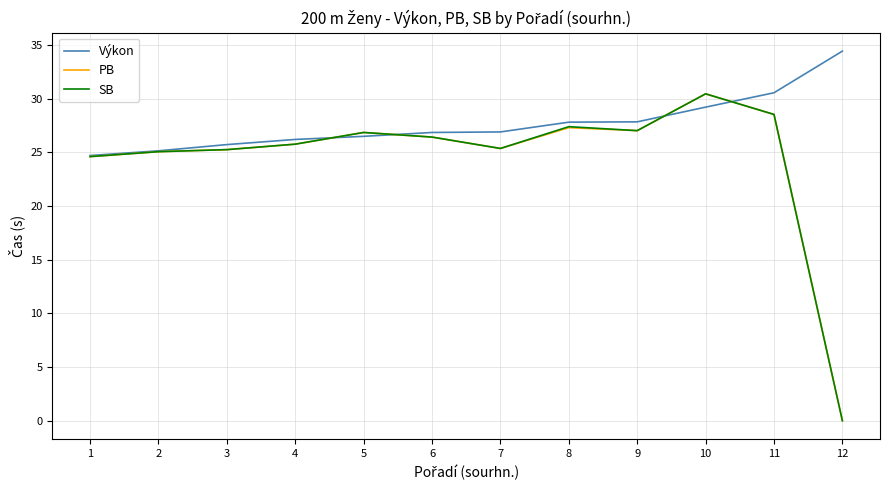

At which label does SB reach its peak?

10